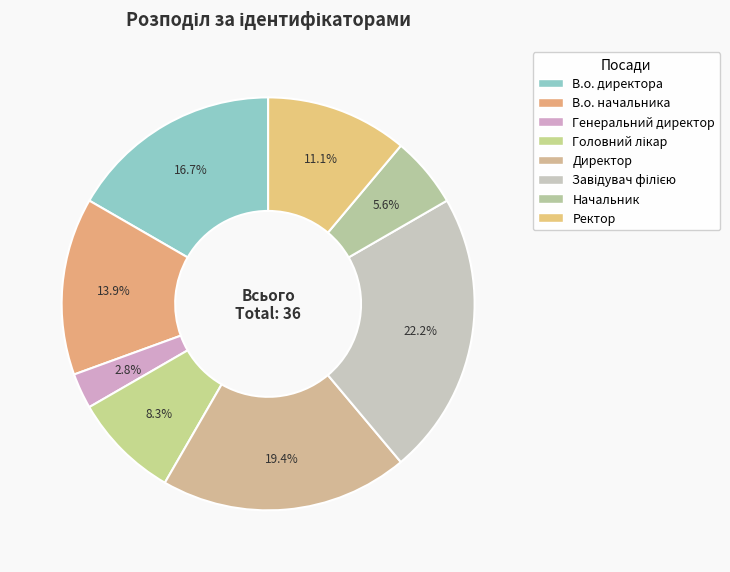

What percentage is the Генеральний директор slice, to the nearest percent?

3%